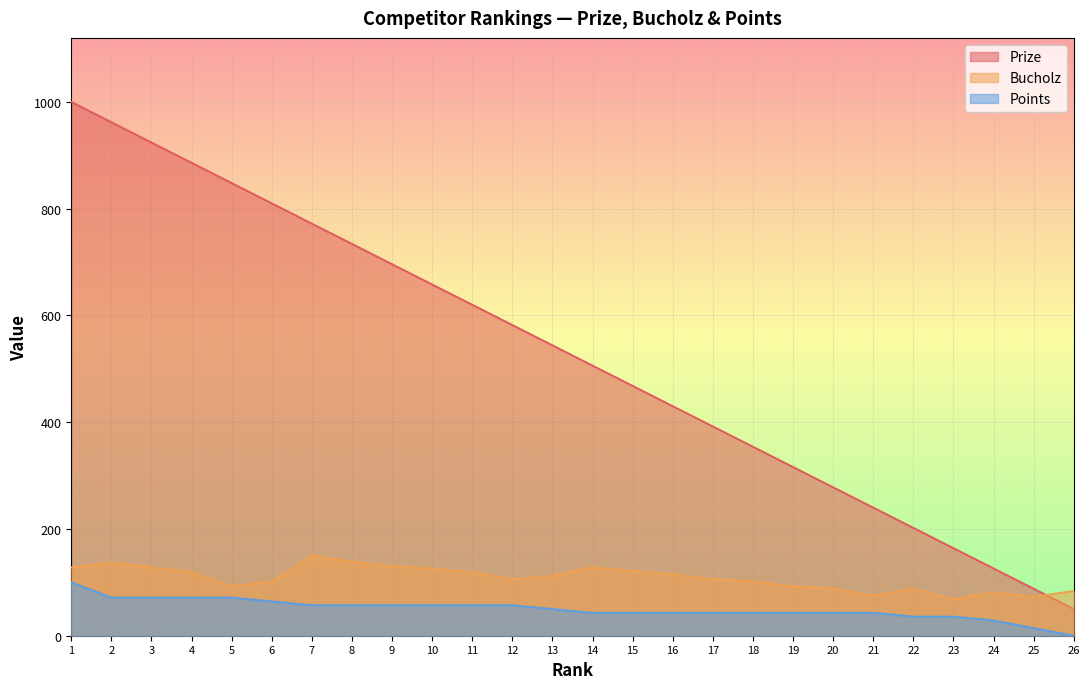

How many values in the Bucholz series exceed 112?

13